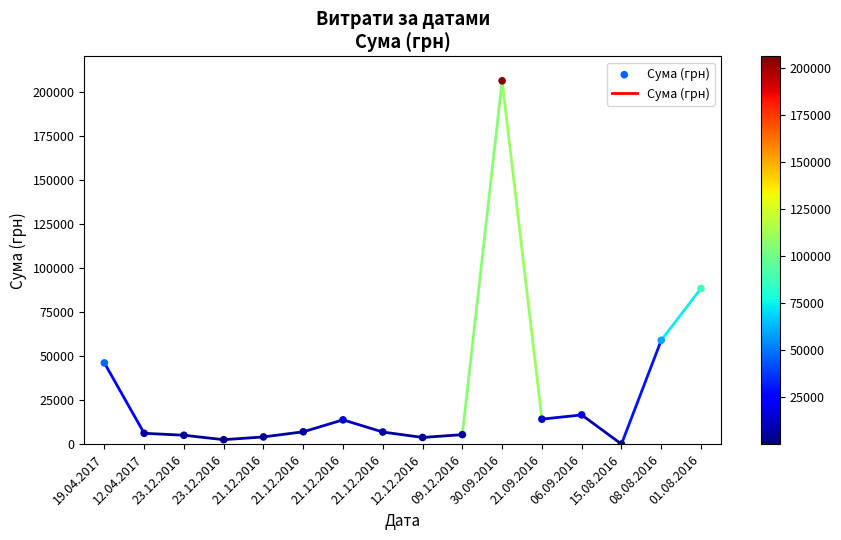

What Y value in the scatter plot is closest to 103108?

88366.0